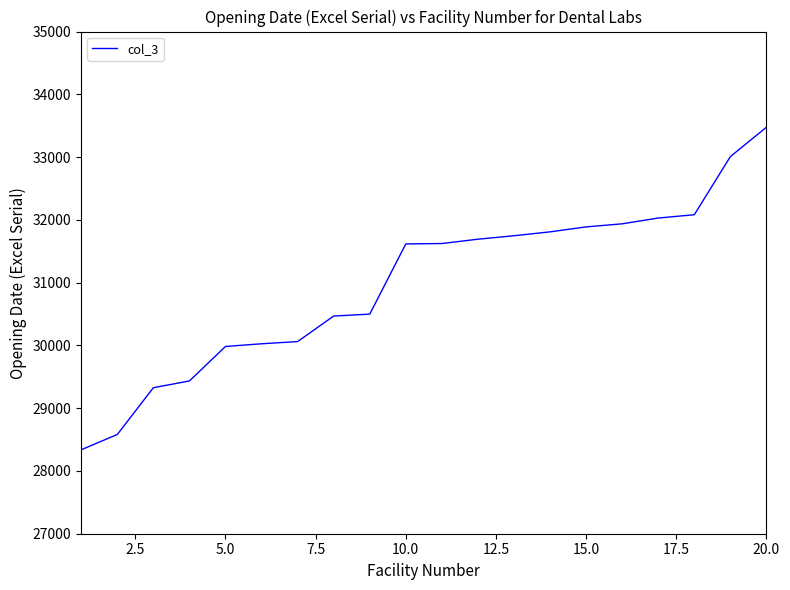

What is the smallest value displayed?

28338